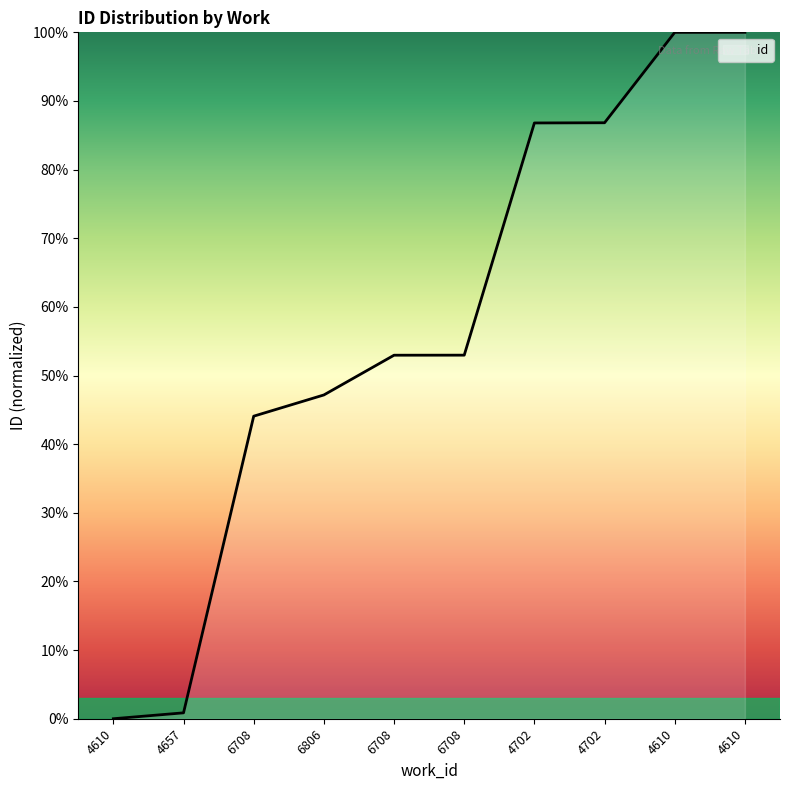

Where does the data first go above 52?

6708